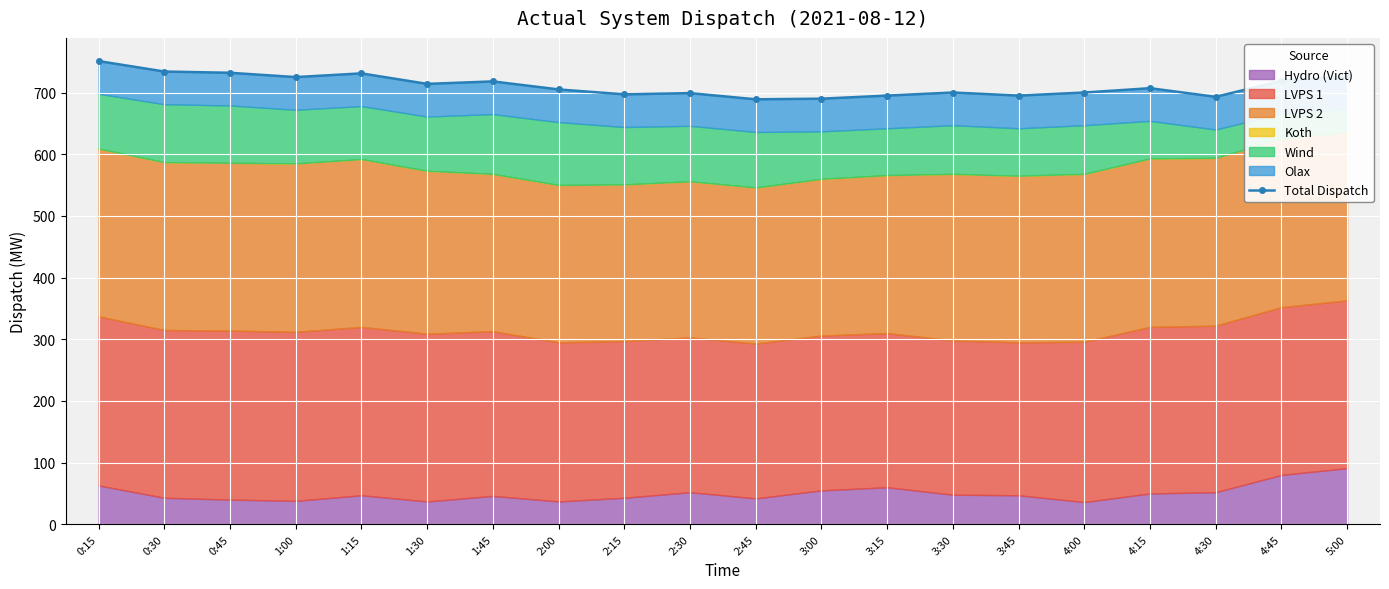

At which category does the chart reach its peak across all series?

0:15